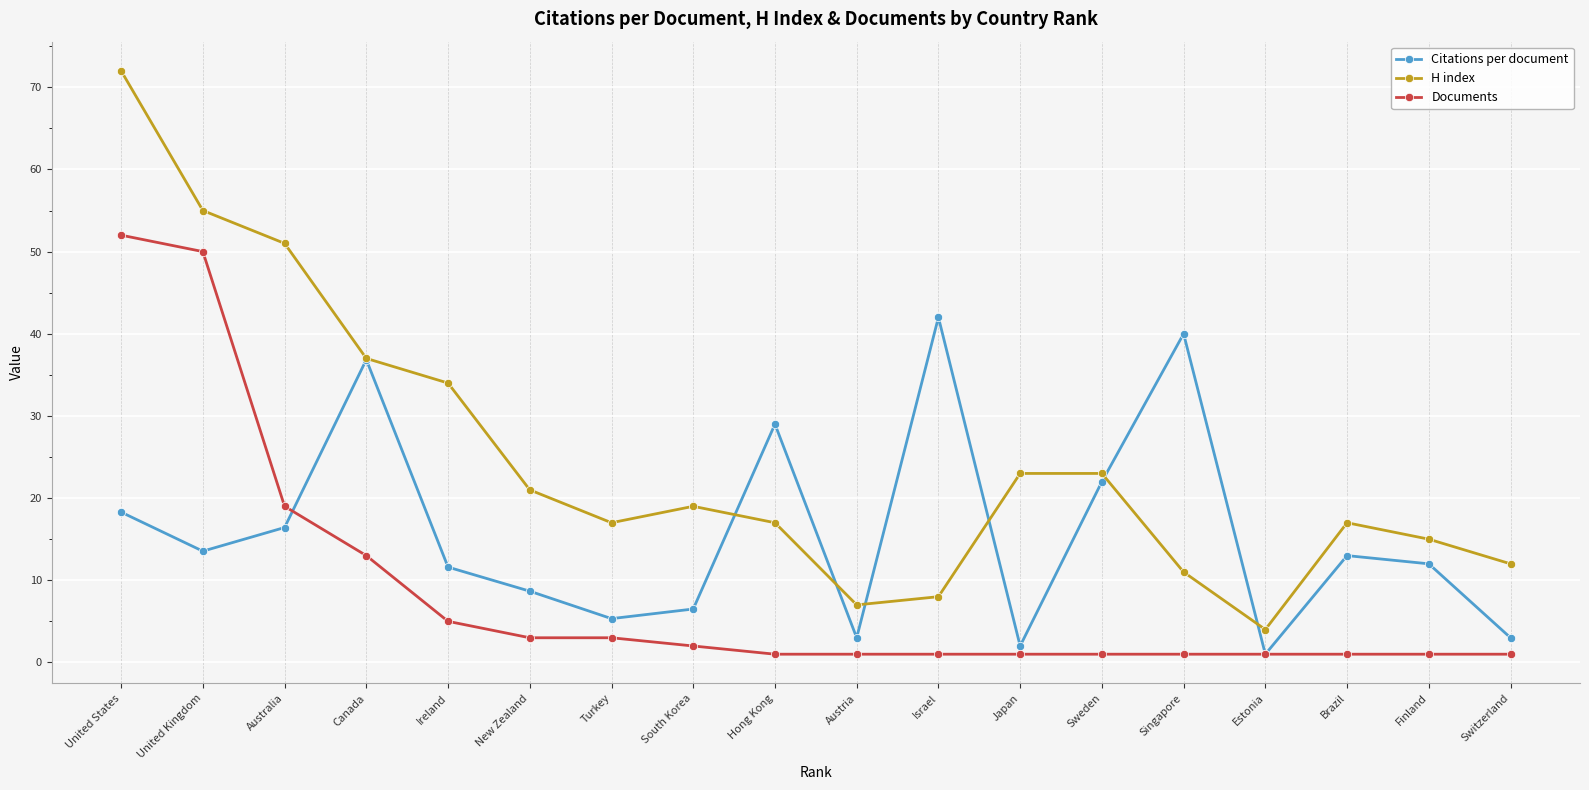

Does the chart display data point markers on the line(s)?

Yes